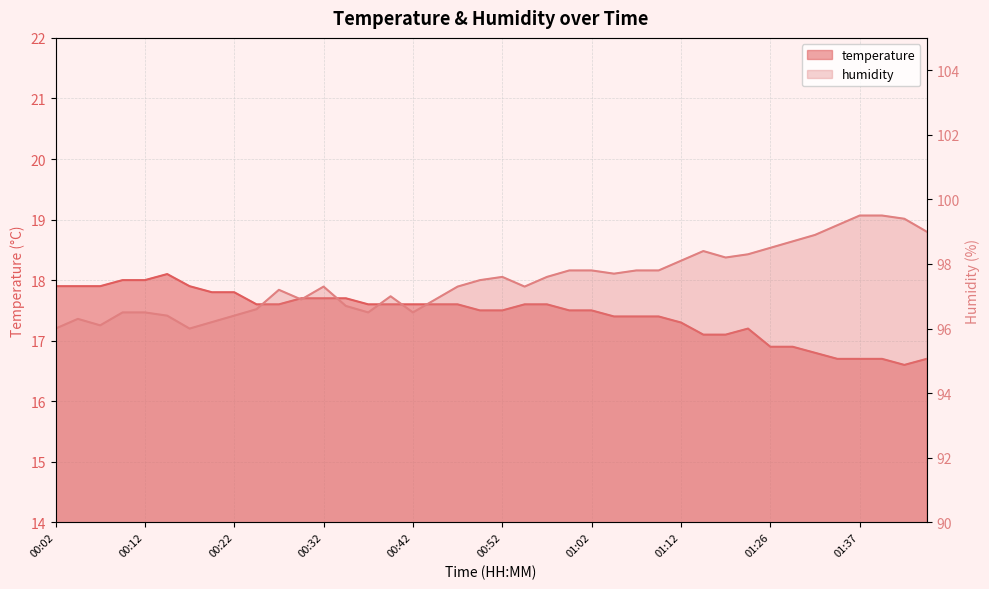

How many data points in humidity are less than 97?

15